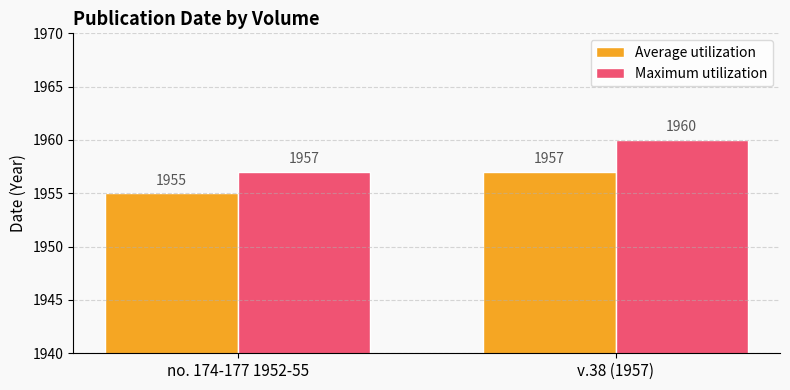

What is the difference between the maximum and minimum values in the Maximum utilization series?

3